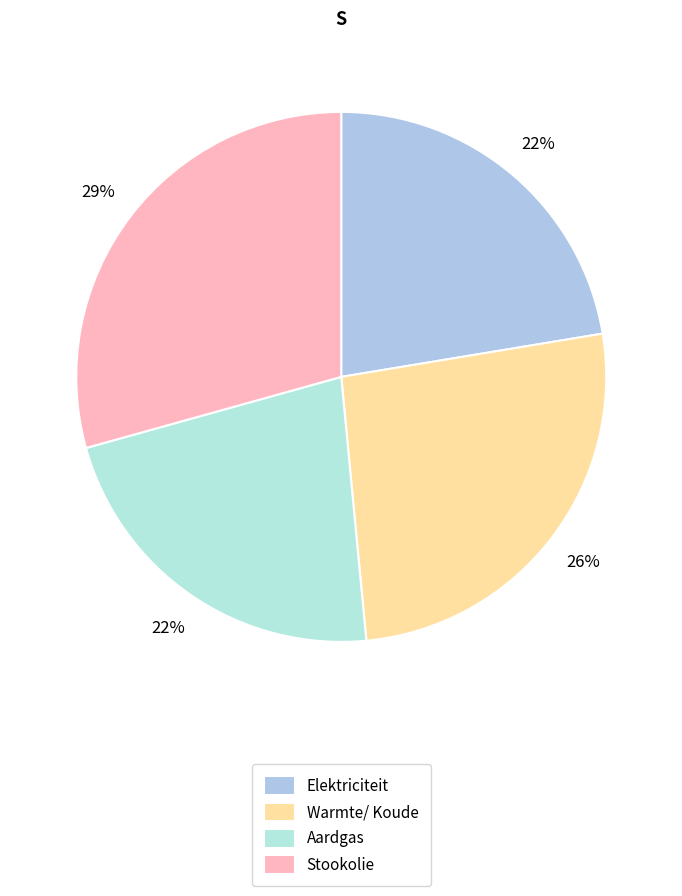

True or false: Aardgas accounts for 22% of the total.

True